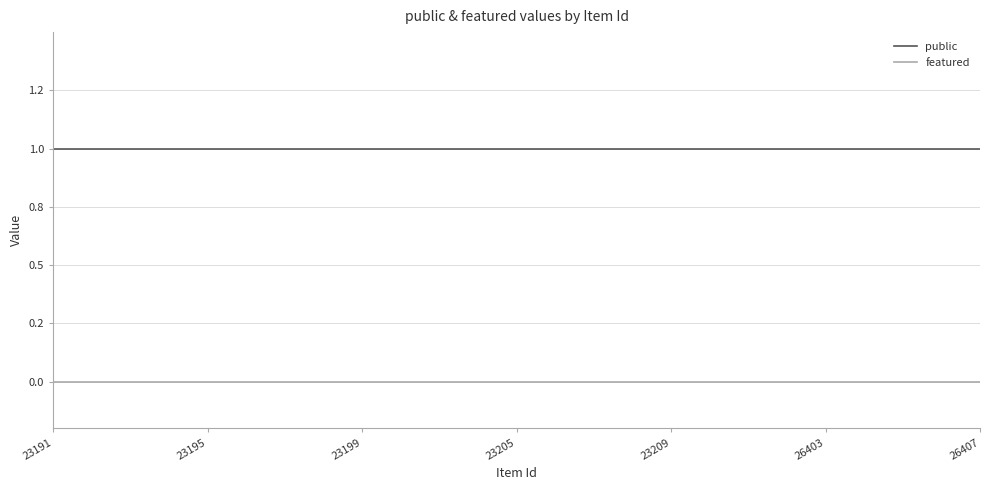

Does the chart display data point markers on the line(s)?

No